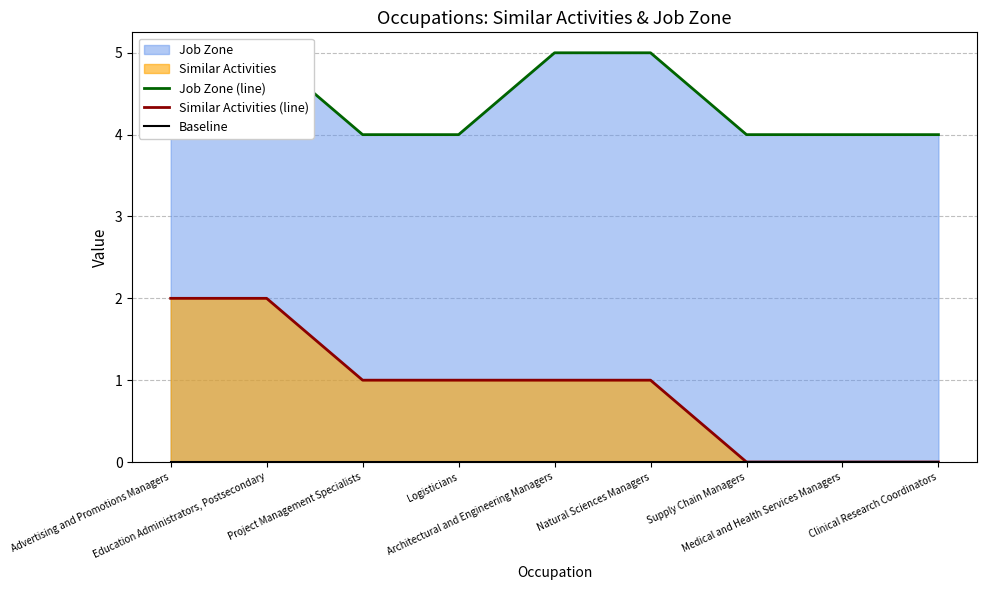

True or false: Baseline has a value of 0 at Advertising and Promotions Managers.

True